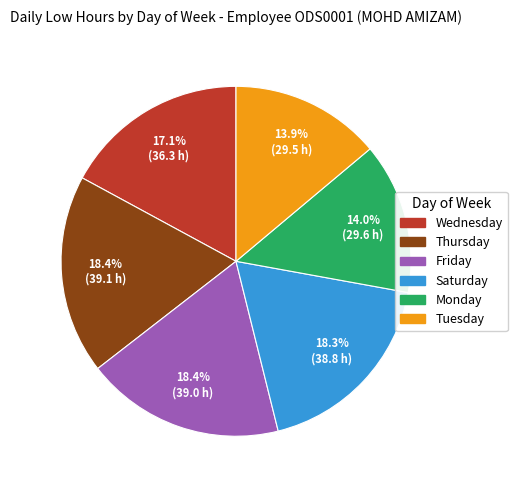

Does Saturday represent more than half of the total?

No